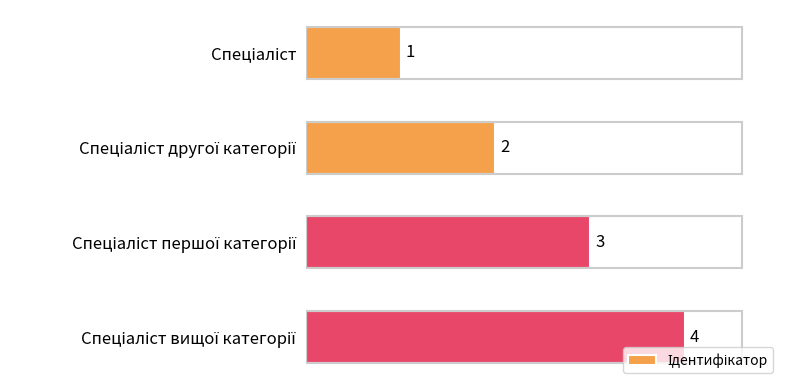

What is the maximum value shown in the chart?

4